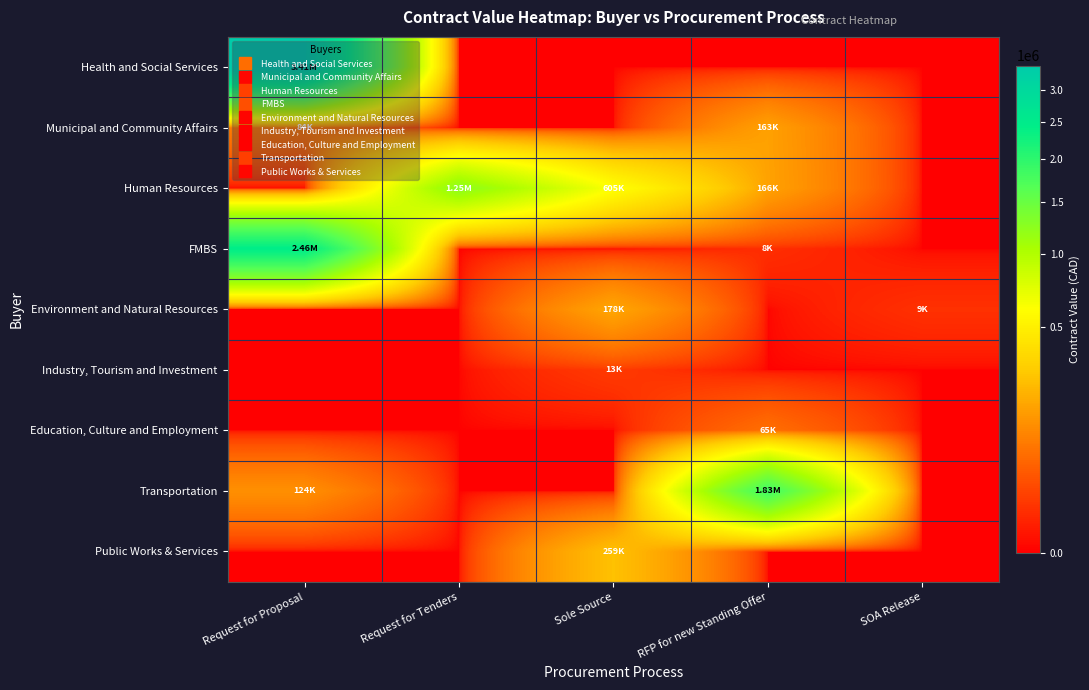

At which category does the chart reach its peak across all series?

Request for Proposal